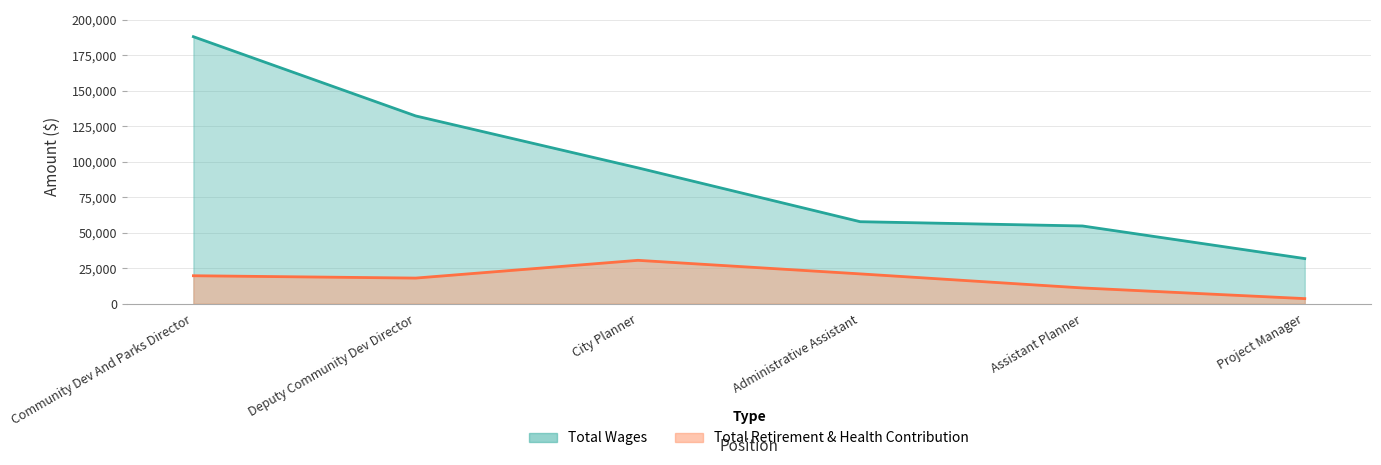

True or false: Total Wages and Total Retirement & Health Contribution intersect in this chart.

False